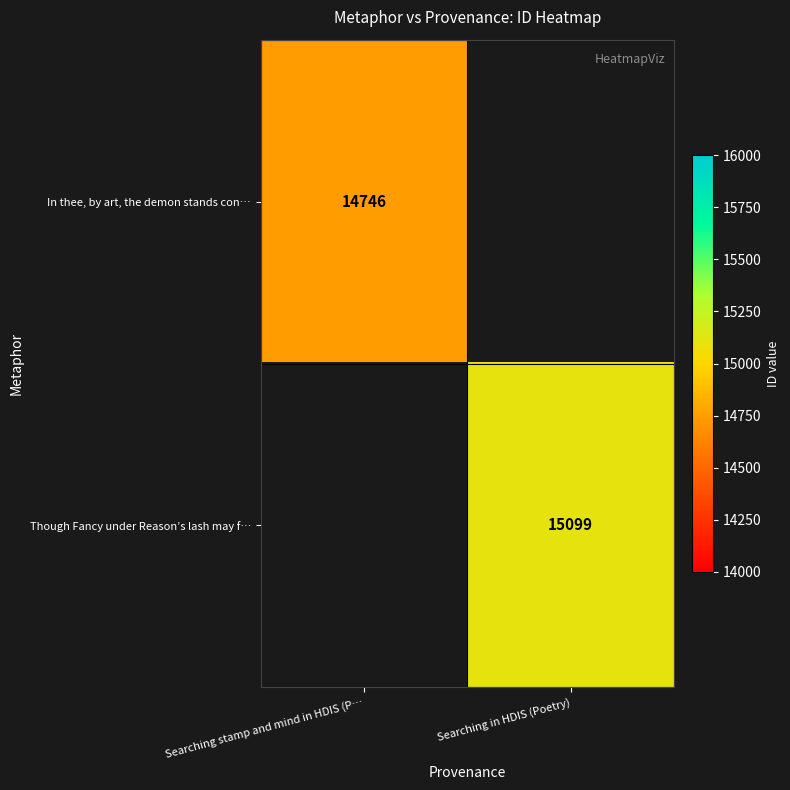

The value of Though Fancy under Reason’s lash may f… at Searching in HDIS (Poetry) is 22331. True or false?

False